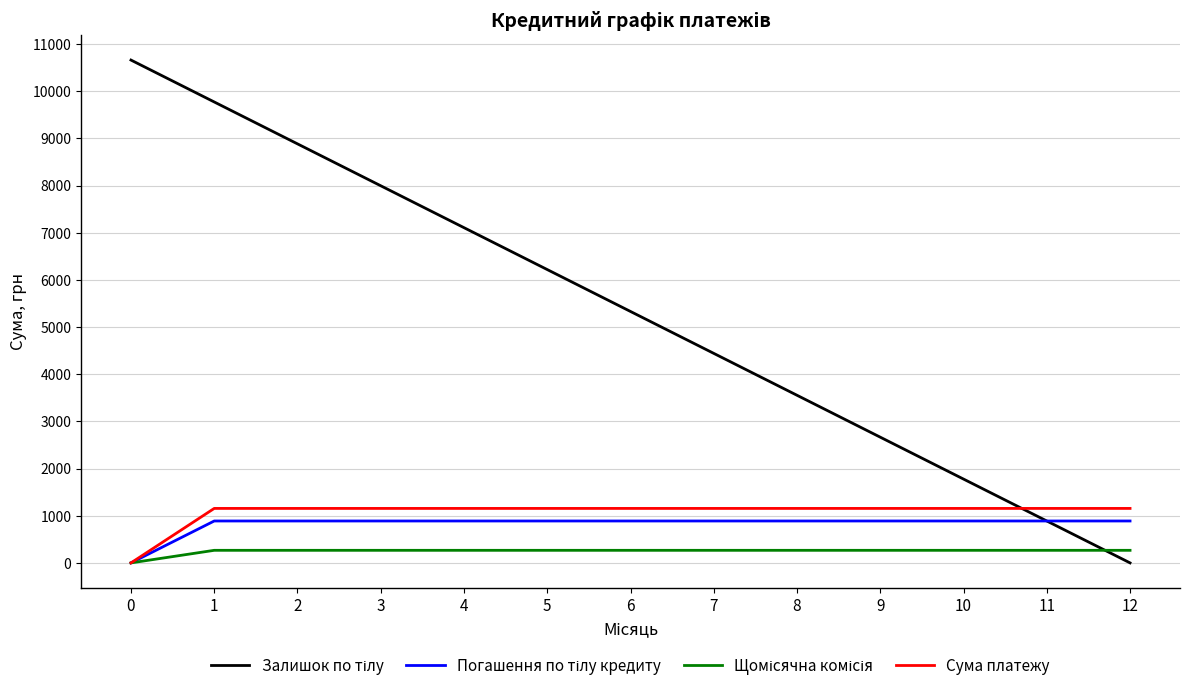

What is the maximum value shown in the chart?

10660.0